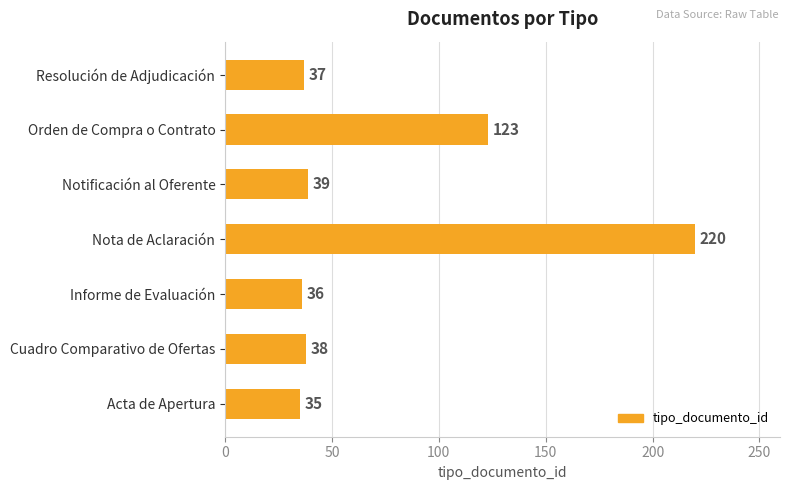

Does the chart contain stacked bars?

No